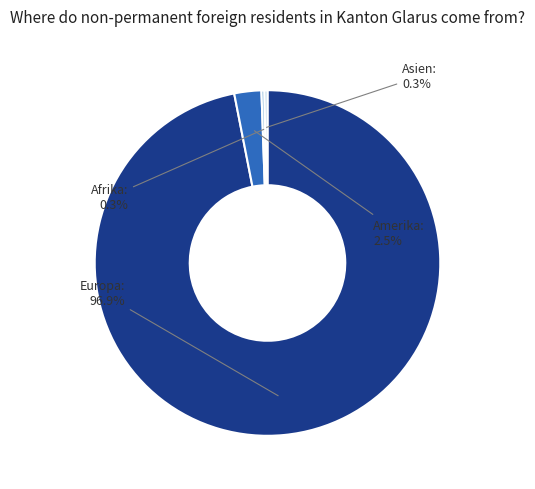

Which slice is the largest?

Europa